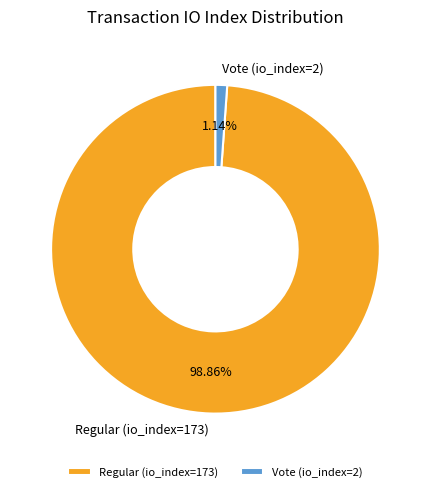

Count the number of slices in the pie.

2